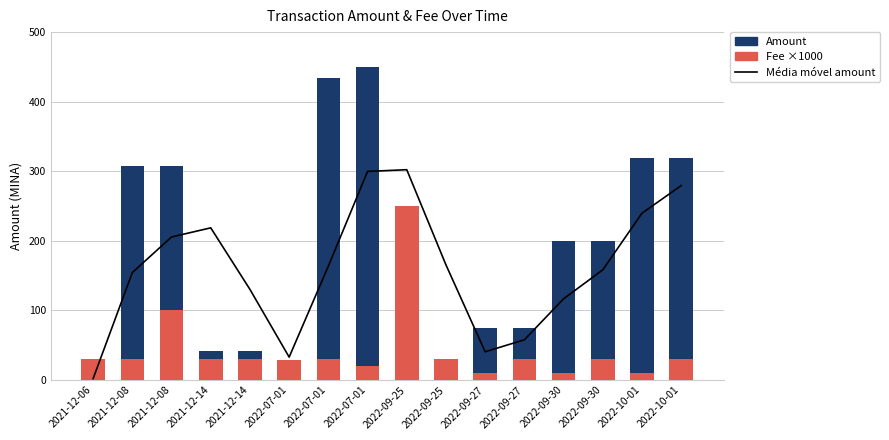

What is the label of the 3rd bar from the right?

2022-09-30